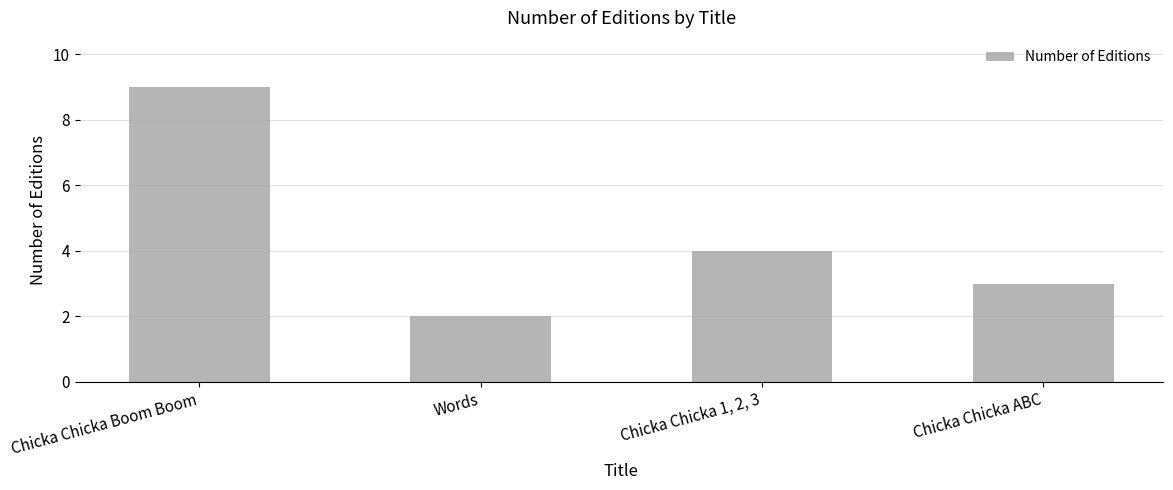

Between Words and Chicka Chicka 1, 2, 3, which is larger?

Chicka Chicka 1, 2, 3